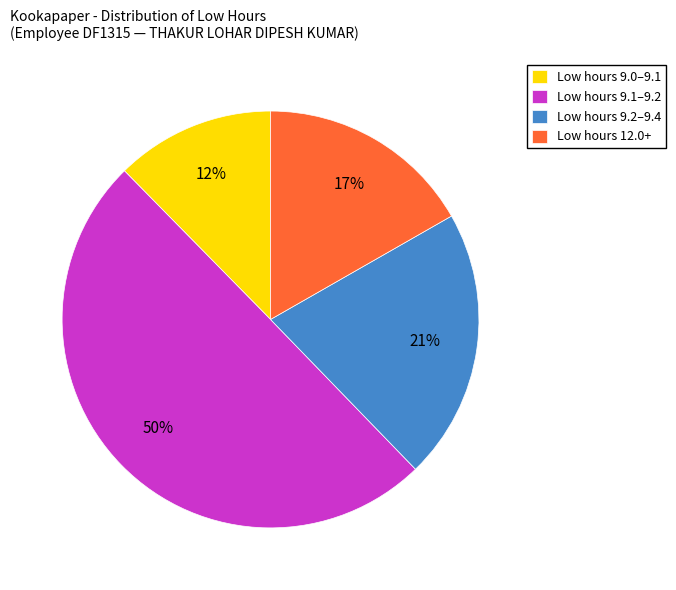

Combined, do Low hours 9.0–9.1 and Low hours 12.0+ account for over 50%?

No